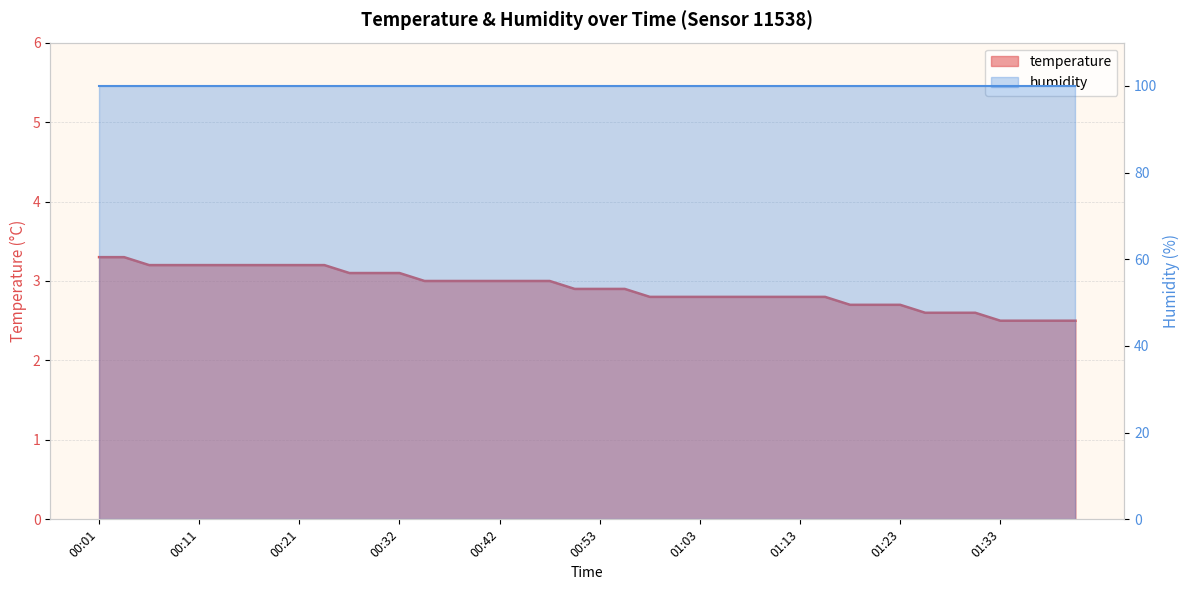

What is the label of the 25th point from the right?

00:40